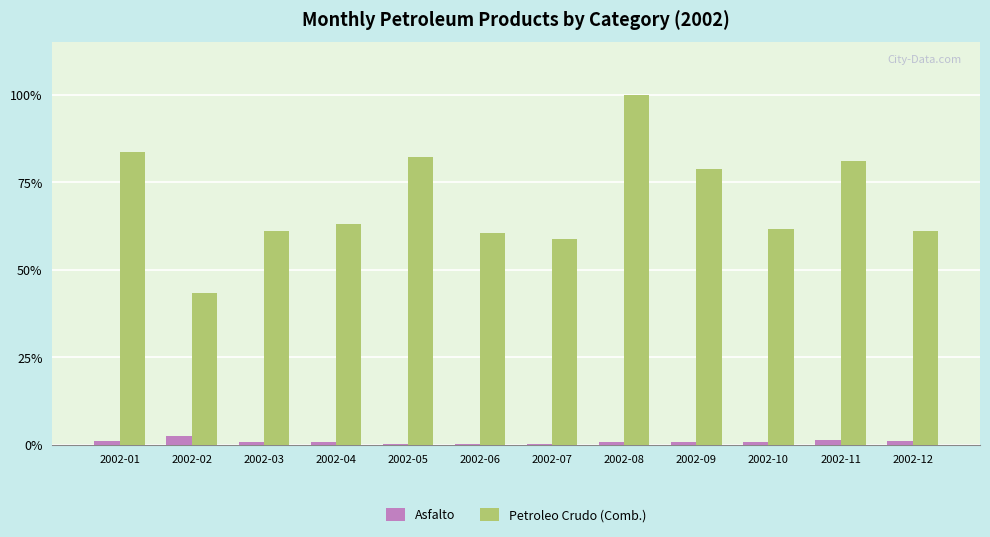

Where does the Petroleo Crudo (Comb.) series first go above 63?

2002-01